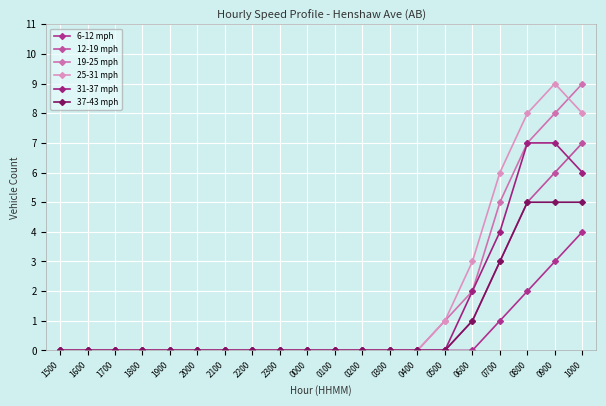

What is the spread (max minus min) of values at 0800?

6